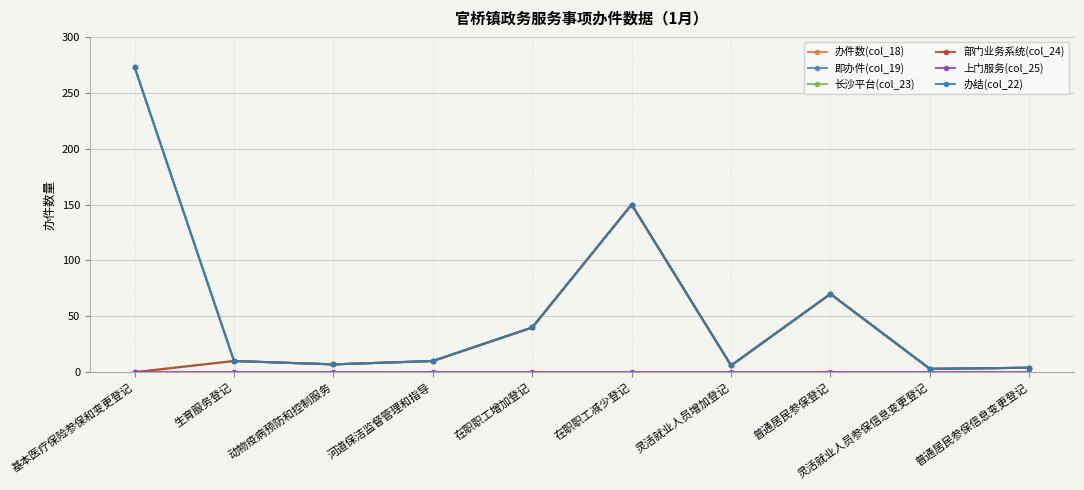

The value of 长沙平台(col_23) at 灵活就业人员增加登记 is 6. True or false?

True